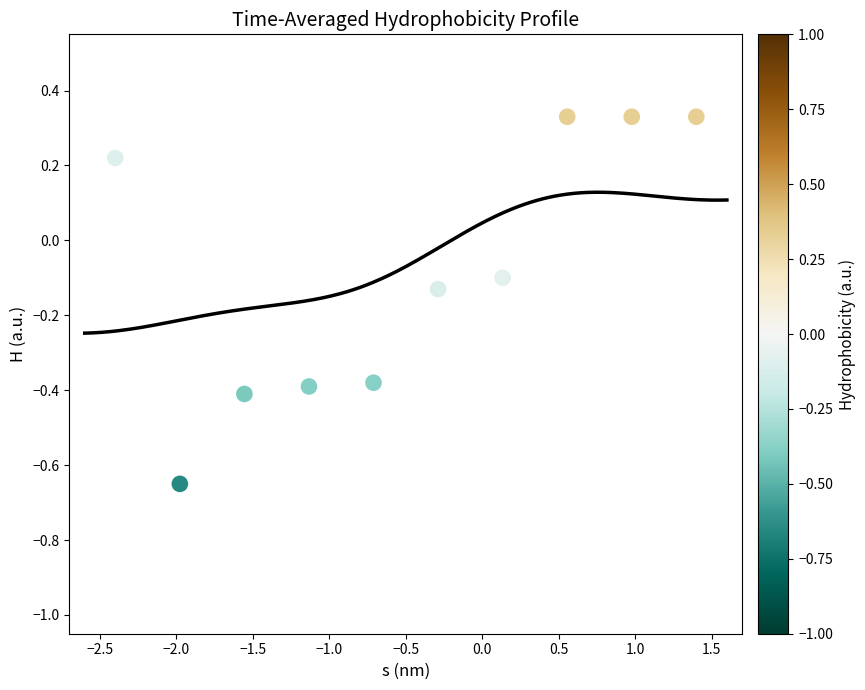

What is the range of X values (max minus min)?

3.8